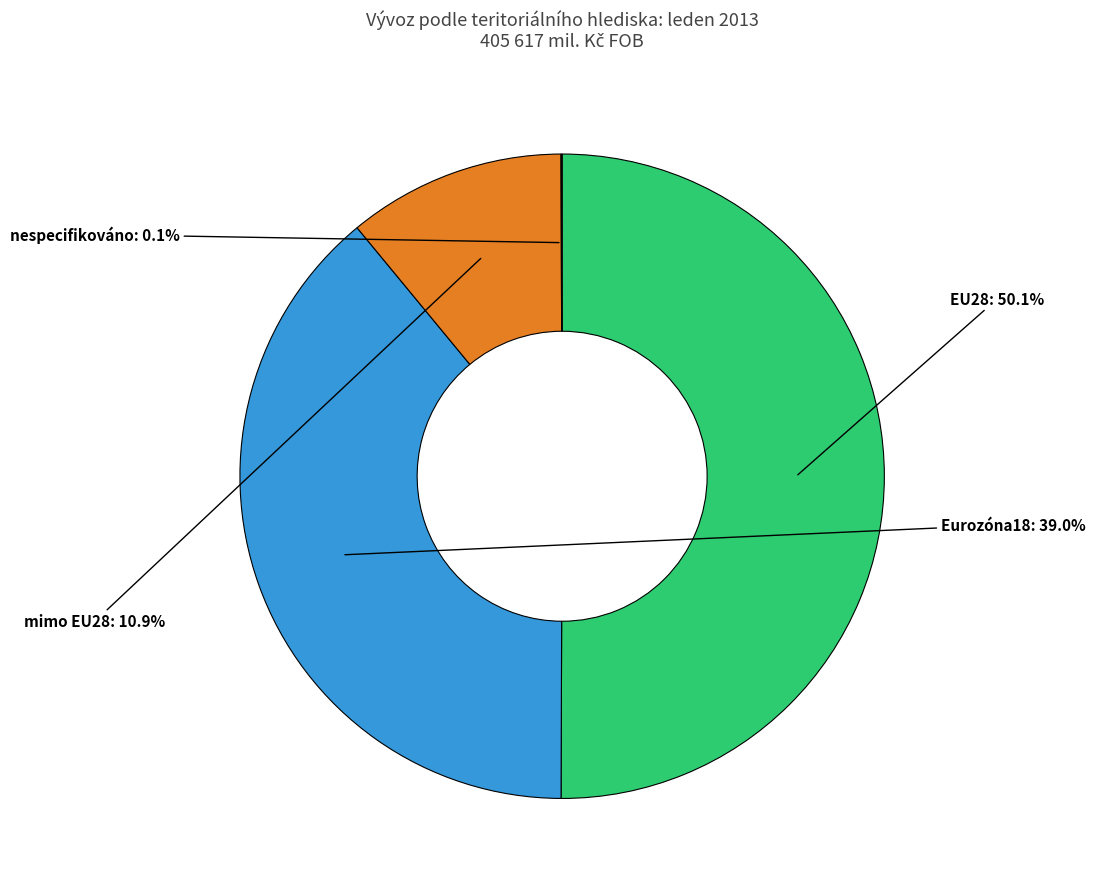

To the nearest percent, what is the combined percentage of EU28 and Eurozóna18?

89%